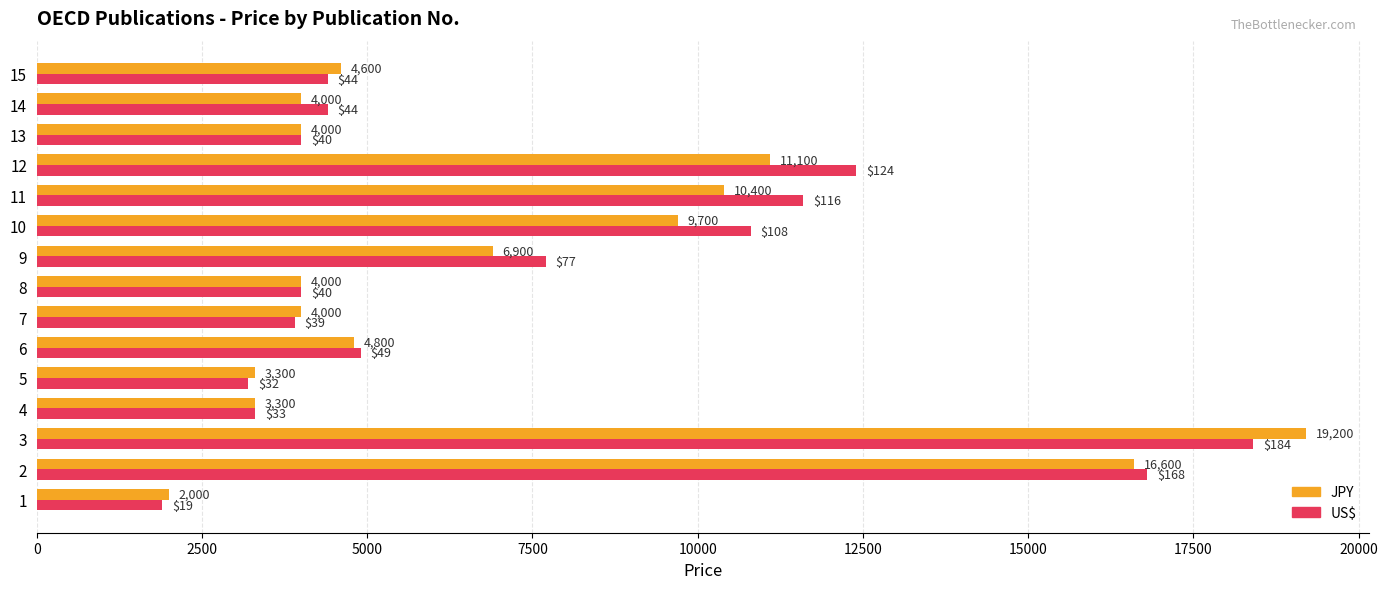

Count the number of data series in this chart.

2